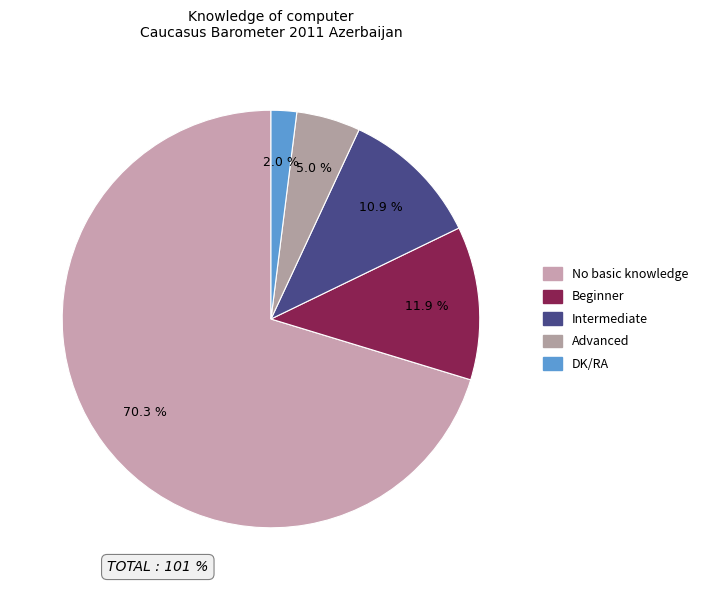

To the nearest percent, what portion does DK/RA represent?

2%